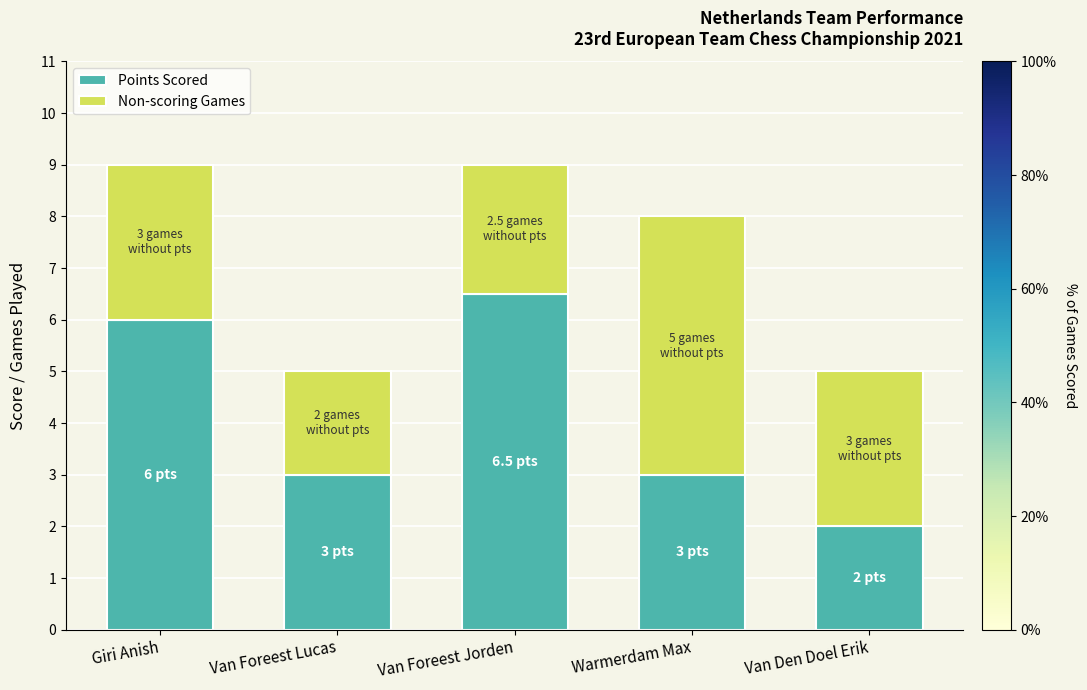

Reading left to right, transcribe the values for Points Scored.

Giri Anish=6.0	Van Foreest Lucas=3.0	Van Foreest Jorden=6.5	Warmerdam Max=3.0	Van Den Doel Erik=2.0